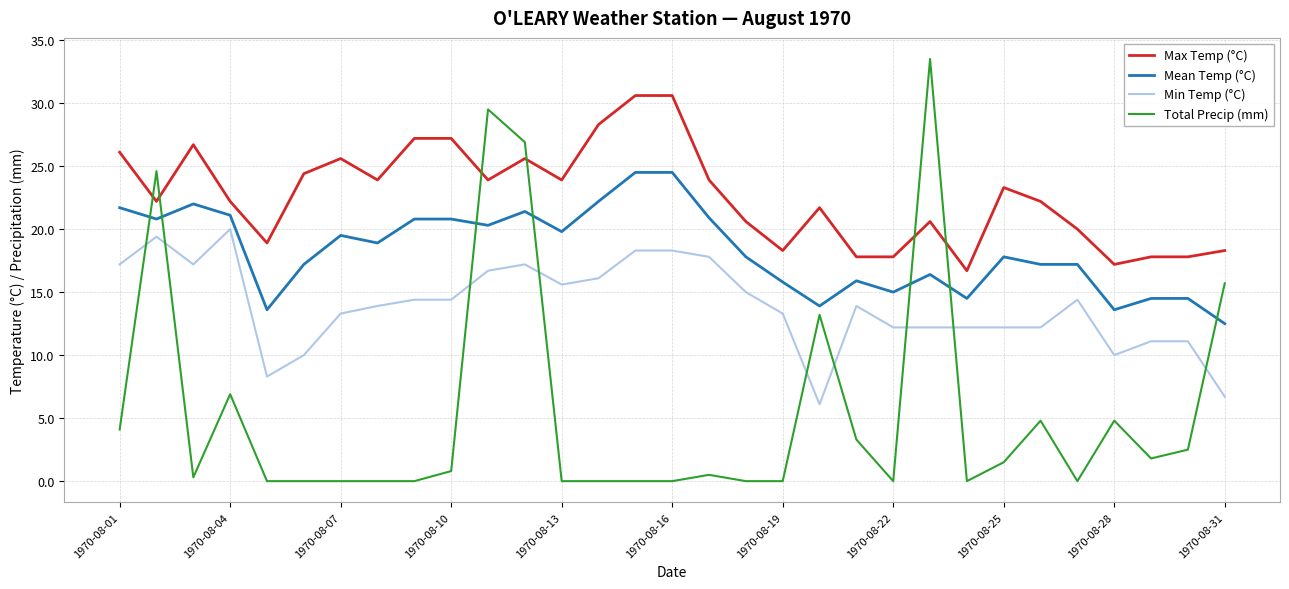

Which series has the largest range (max minus min)?

Total Precip (mm)